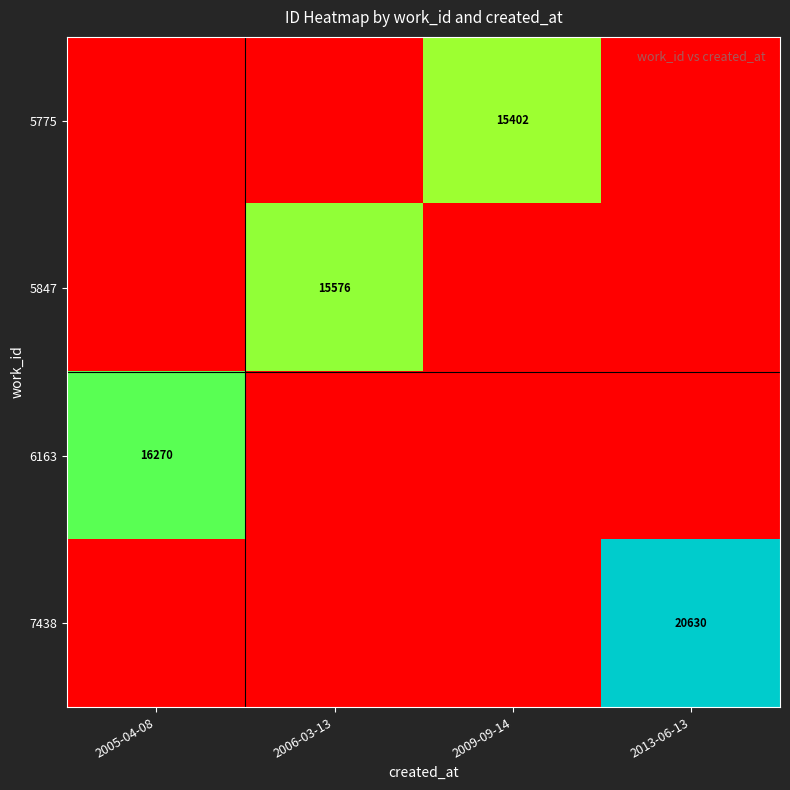

Is it true that 7438 equals 20630 at 2013-06-13?

True